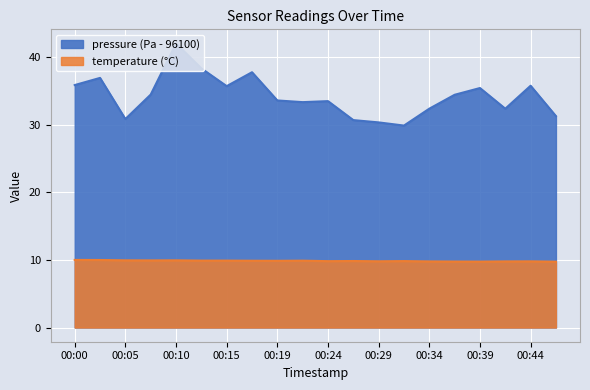

At which label does pressure first exceed 34?

00:00